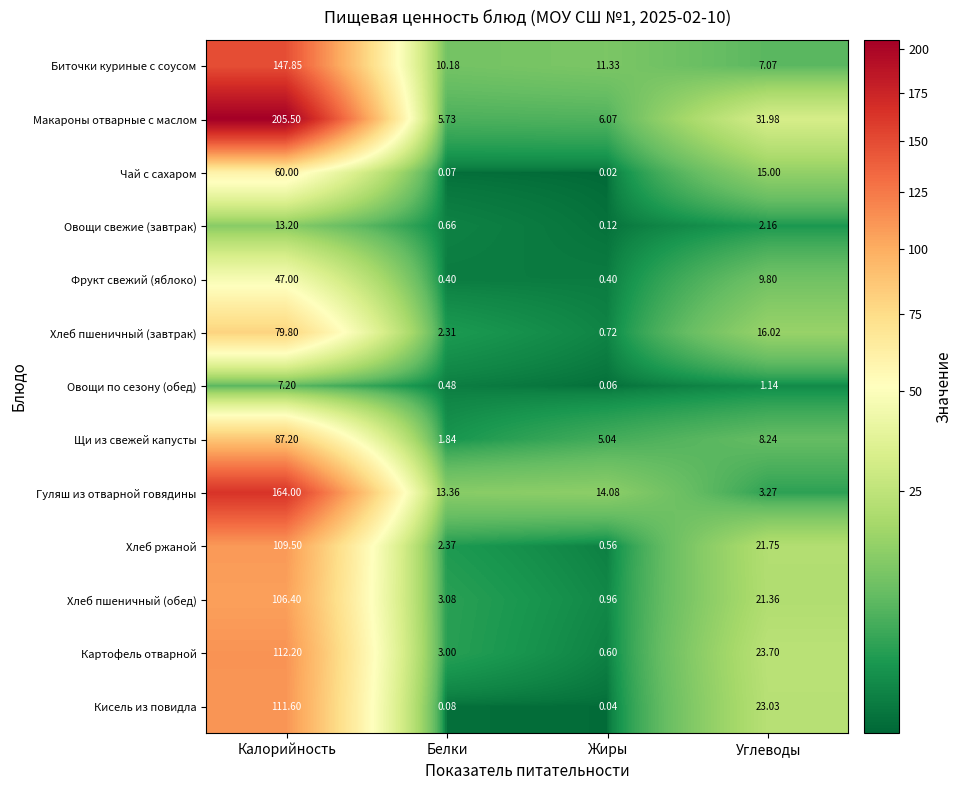

At how many categories does at least one series exceed 183?

1